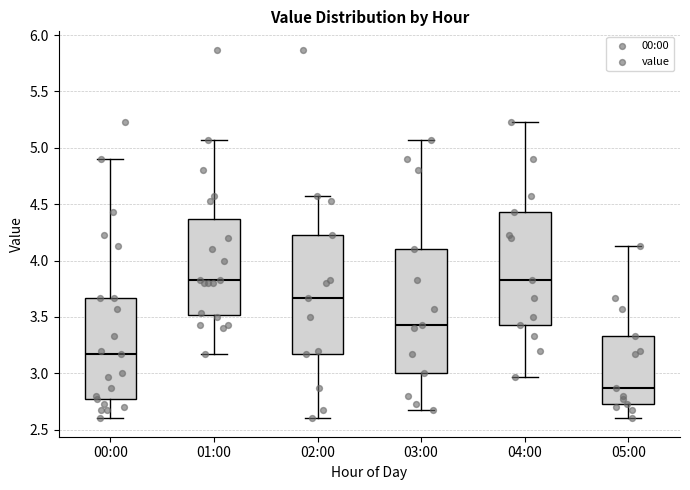

Reading left to right, transcribe this box plot: for each box, give where its median line is, the range the box spans, and where its two whiskers end, as read against the y-axis. The values are not printed on the chart, so give them approximately, as read against the axis.

00:00: median 3.15, box 2.75 to 3.65, whiskers 2.60 to 4.90
01:00: median 3.85, box 3.50 to 4.35, whiskers 3.15 to 5.05
02:00: median 3.65, box 3.15 to 4.25, whiskers 2.60 to 4.55
03:00: median 3.45, box 3.00 to 4.10, whiskers 2.65 to 5.05
04:00: median 3.85, box 3.45 to 4.45, whiskers 2.95 to 5.25
05:00: median 2.85, box 2.75 to 3.35, whiskers 2.60 to 4.15